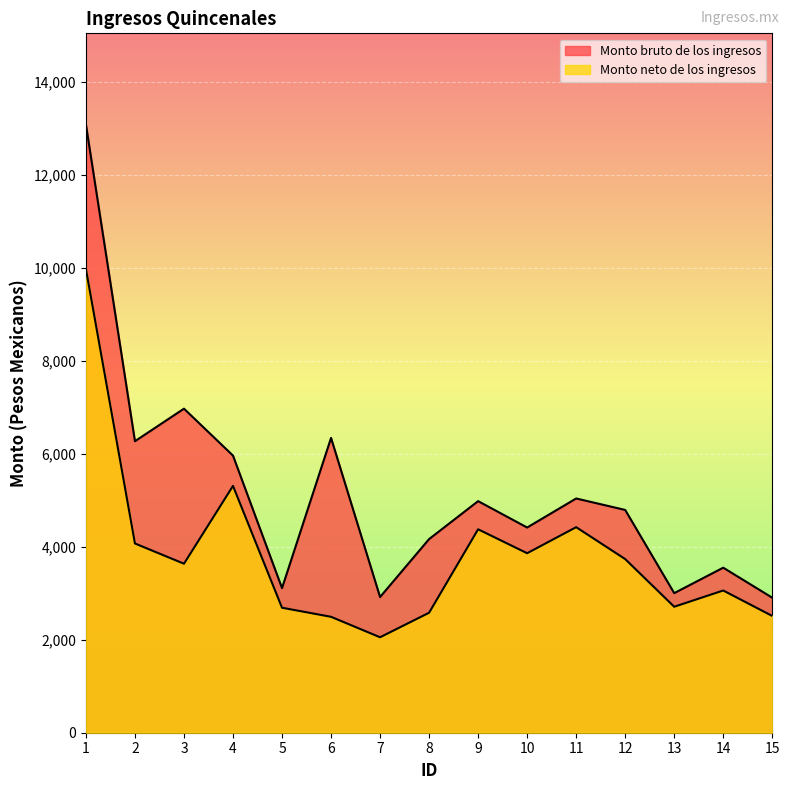

Reading right to left, transcribe all the data shown in this chart.

Monto bruto de los ingresos: 15=2905.7	14=3551.5	13=3004.0	12=4794.3	11=5040.8	10=4415.9	9=4983.9	8=4167.0	7=2919.8	6=6344.2	5=3111.2	4=5963.4	3=6973.6	2=6273.4	1=13087.9
Monto neto de los ingresos: 15=2512.6	14=3060.8	13=2711.1	12=3736.9	11=4423.4	10=3862.8	9=4377.8	8=2582.0	7=2054.0	6=2494.5	5=2689.8	4=5311.6	3=3637.1	2=4072.3	1=9978.7